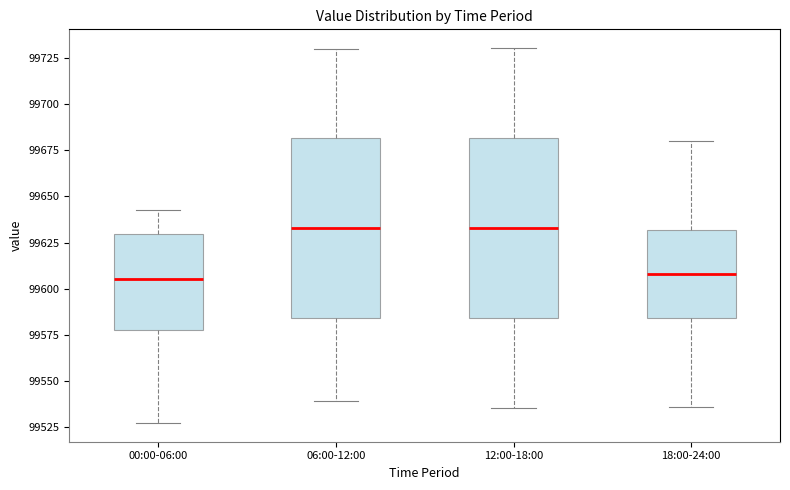

Reading left to right, read every box against the y-axis: the position of its median line, the range the box covers, and the ends of its whiskers. The values are not printed on the chart, so give them approximately, as read against the axis.

00:00-06:00: median 99605, box 99580 to 99630, whiskers 99525 to 99645
06:00-12:00: median 99635, box 99585 to 99680, whiskers 99540 to 99730
12:00-18:00: median 99635, box 99585 to 99680, whiskers 99535 to 99730
18:00-24:00: median 99610, box 99585 to 99630, whiskers 99535 to 99680